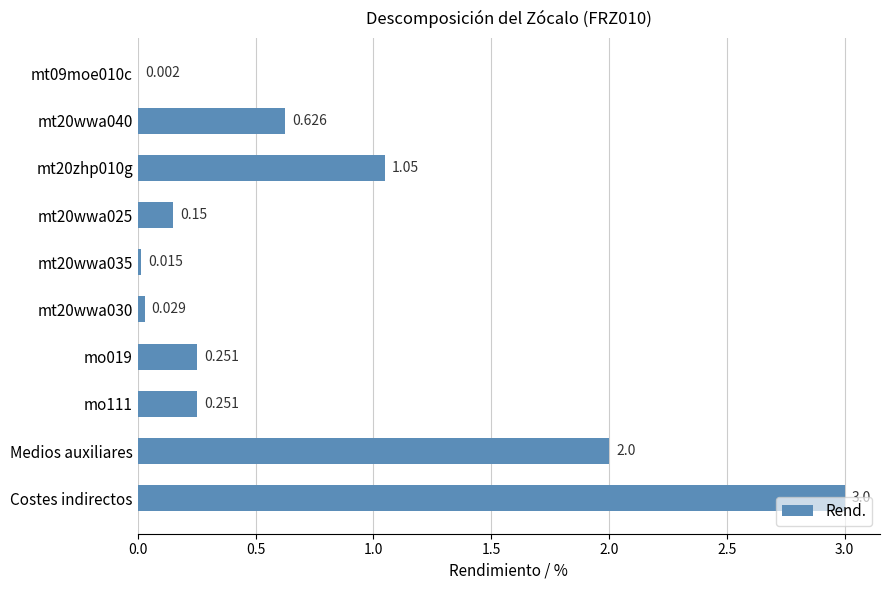

Which category has the highest value across all series?

Costes indirectos